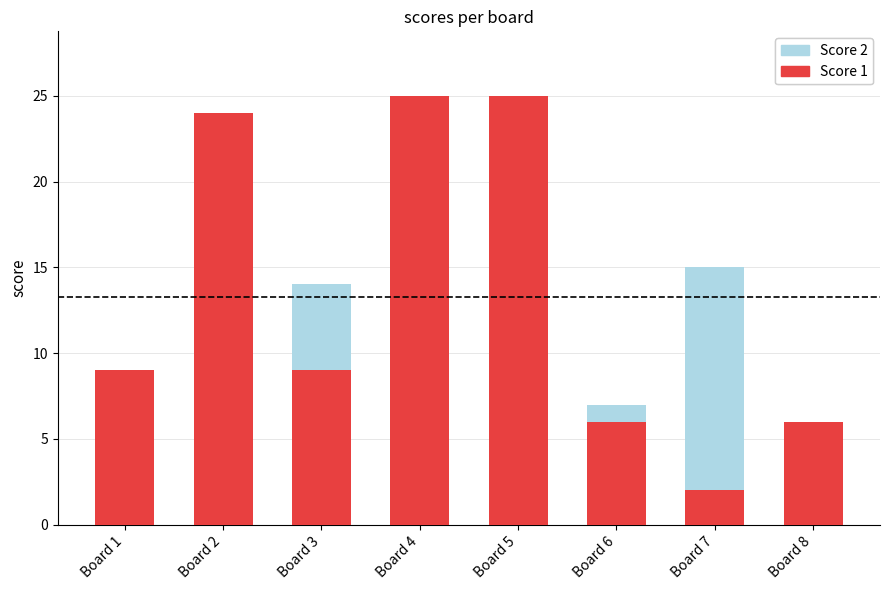

Are the bars horizontal?

No